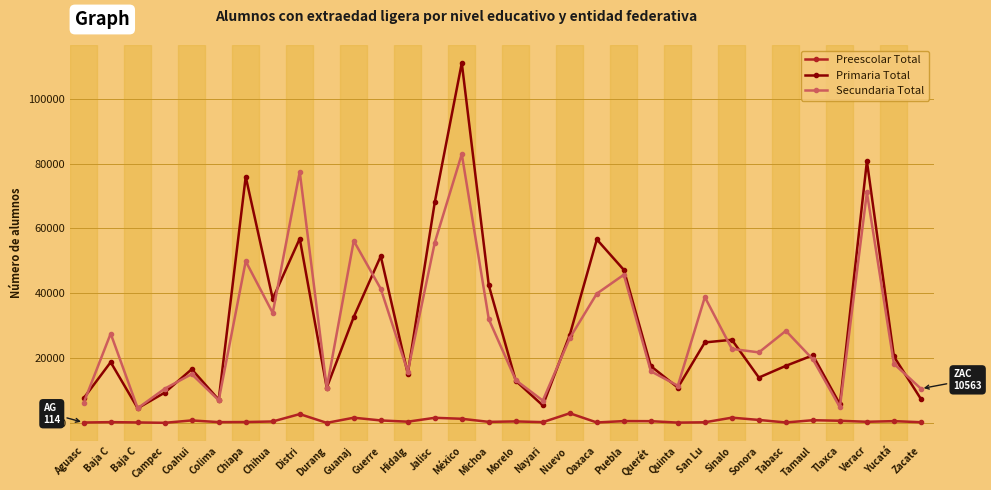

True or false: Preescolar Total has more than 2 points higher than both neighbors.

True